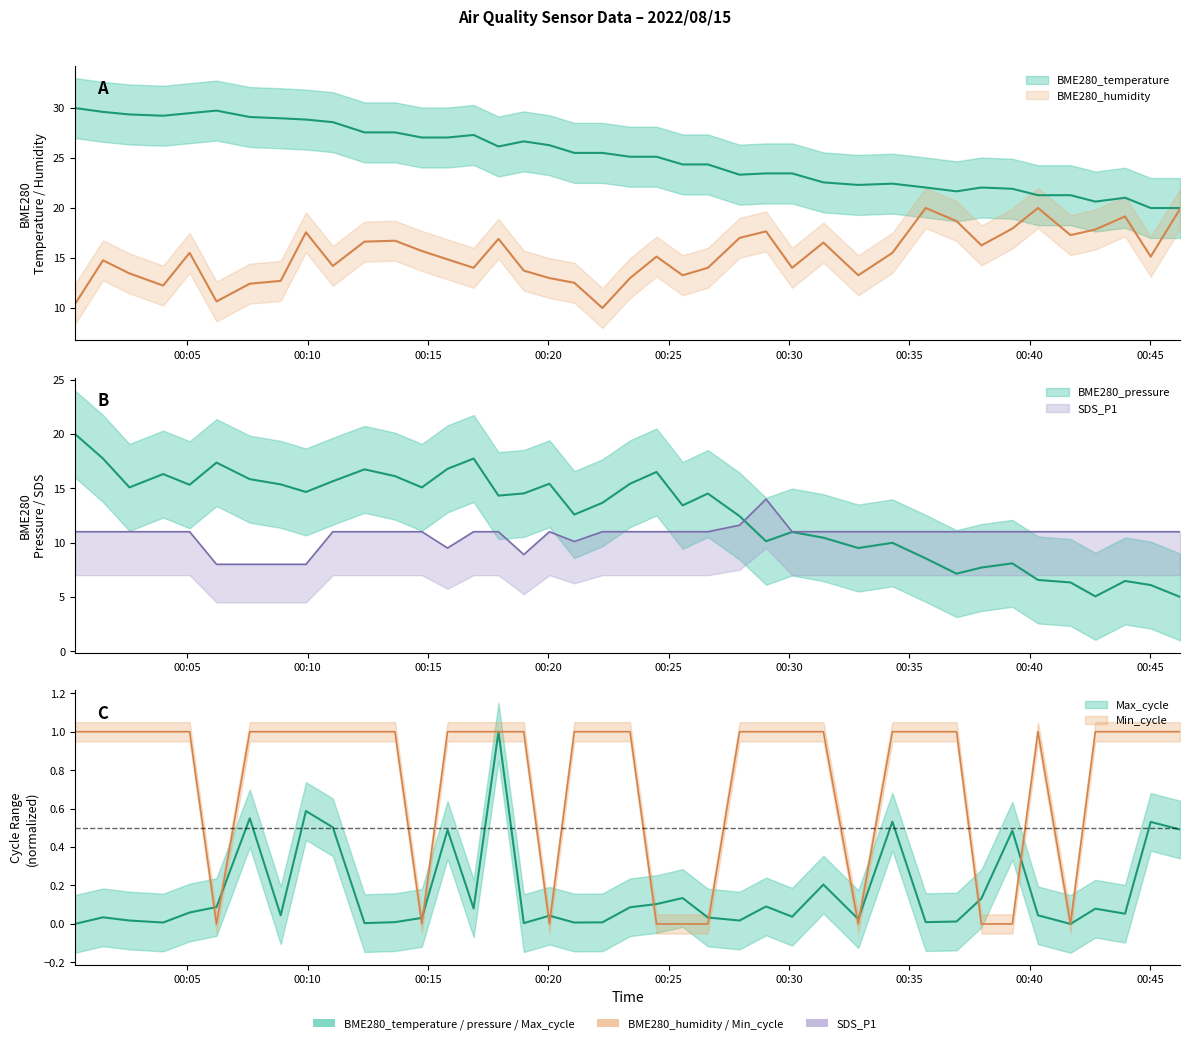

What is the total value across all series at 2022/08/15 00:42:44?

49.5